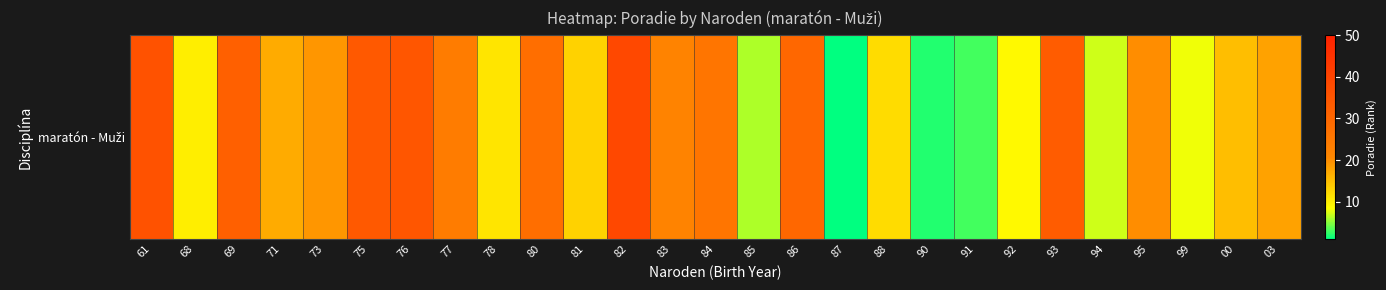

How many distinct data groups are displayed?

1